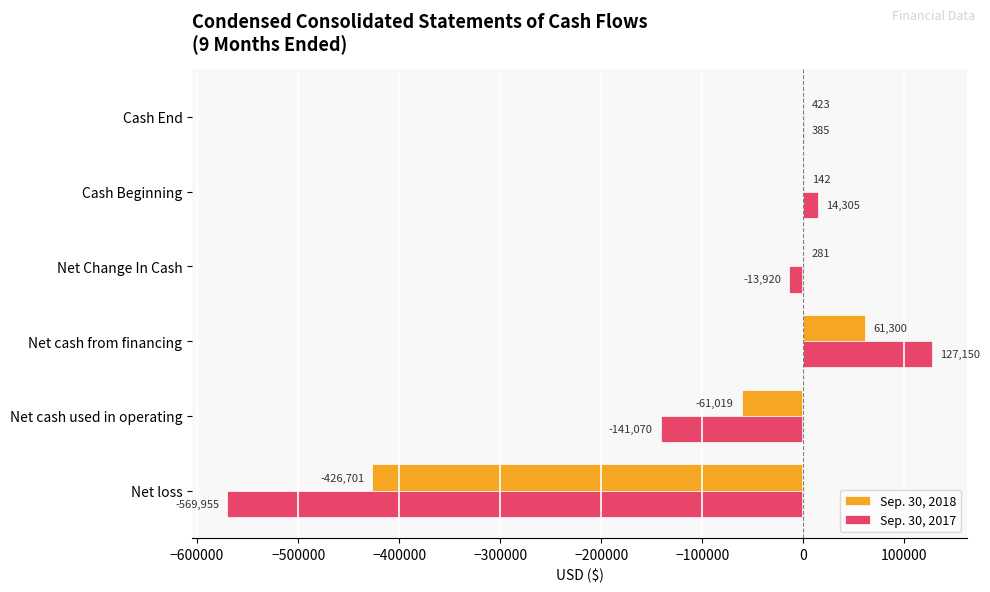

Is it true that Sep. 30, 2017 equals -204345 at Net cash used in operating?

False